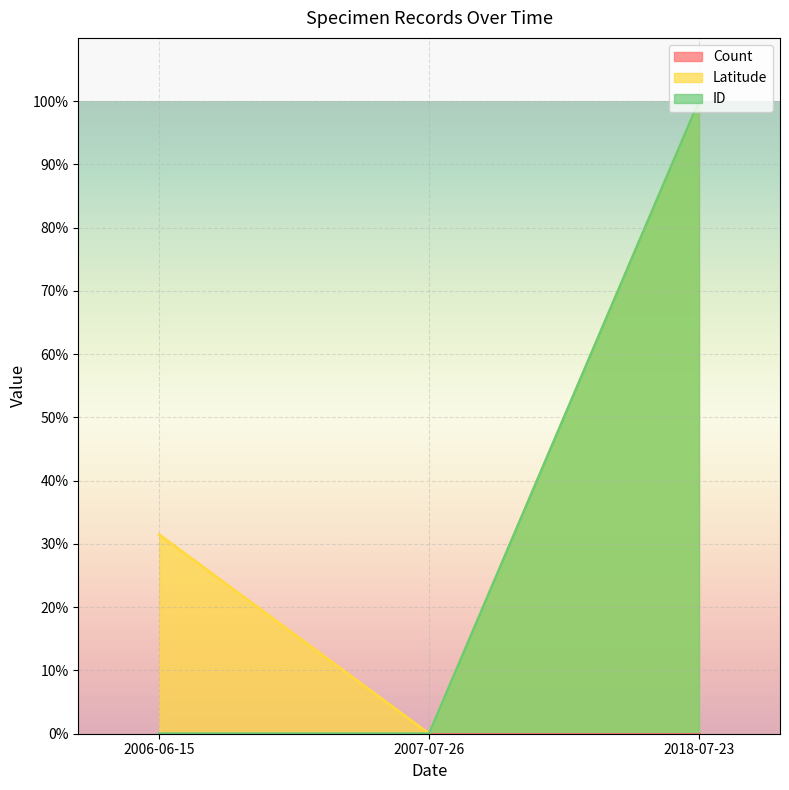

Reading left to right, transcribe all the data shown in this chart.

Latitude: 31.5	0.0	100.0
ID: 0.0	0.0	100.0